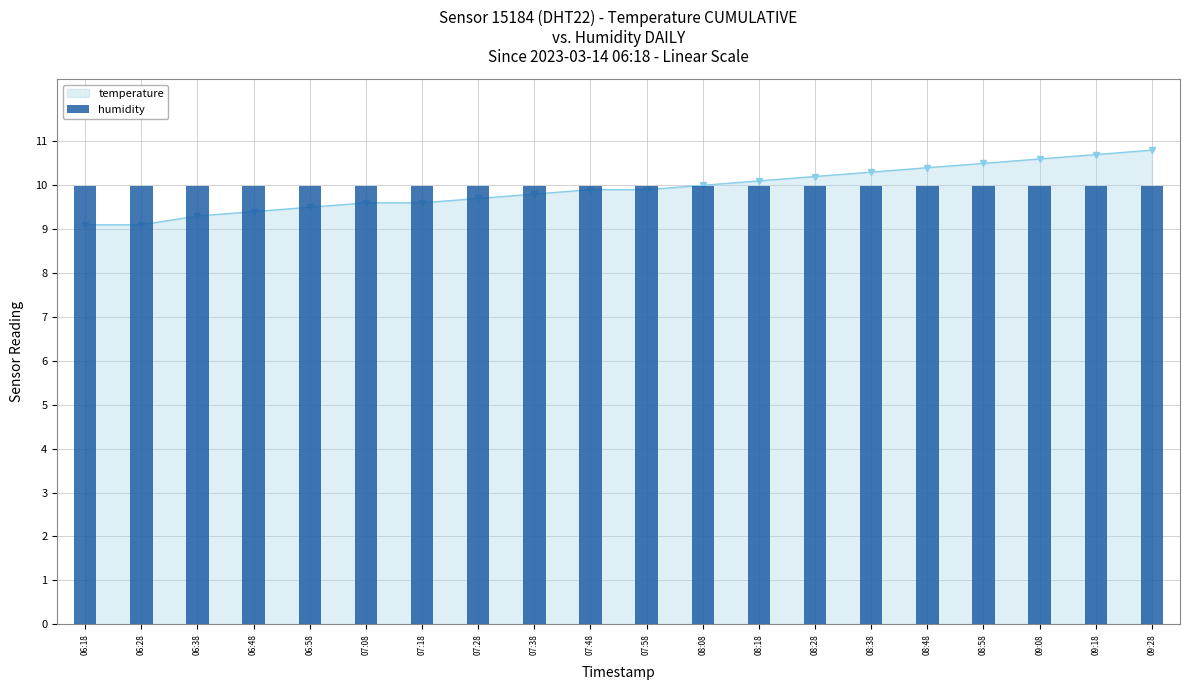

Rank the categories by value from lowest to highest.

06:18, 06:28, 06:38, 06:48, 06:58, 07:08, 07:18, 07:28, 07:38, 07:48, 07:58, 08:08, 08:18, 08:28, 08:38, 08:48, 08:58, 09:08, 09:18, 09:28